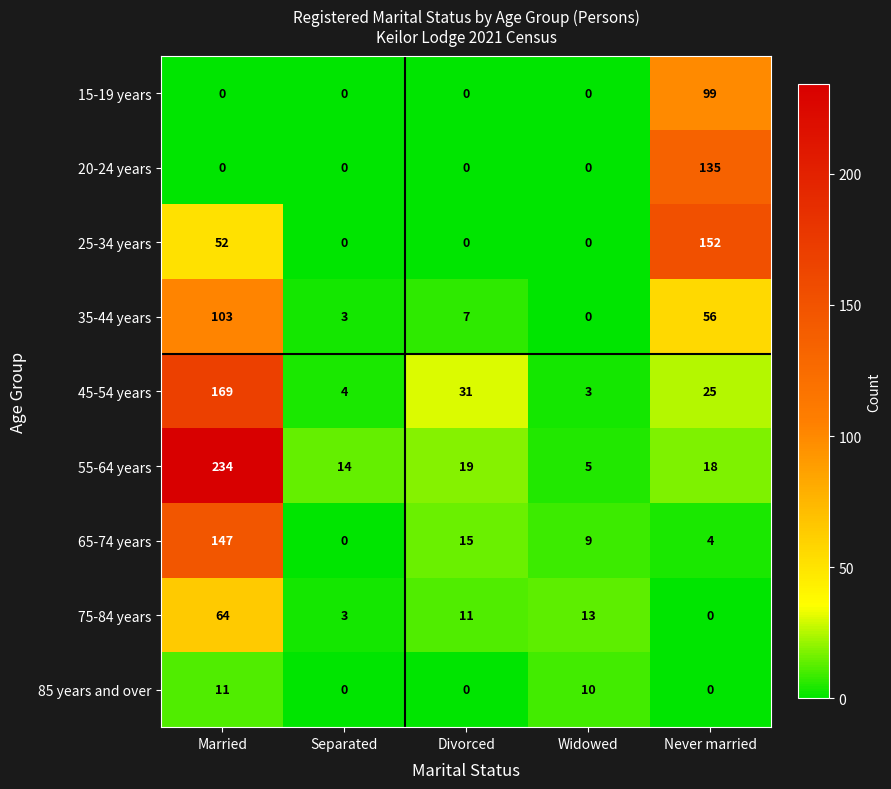

Between Divorced and Never married, which series saw the biggest shift?

25-34 years